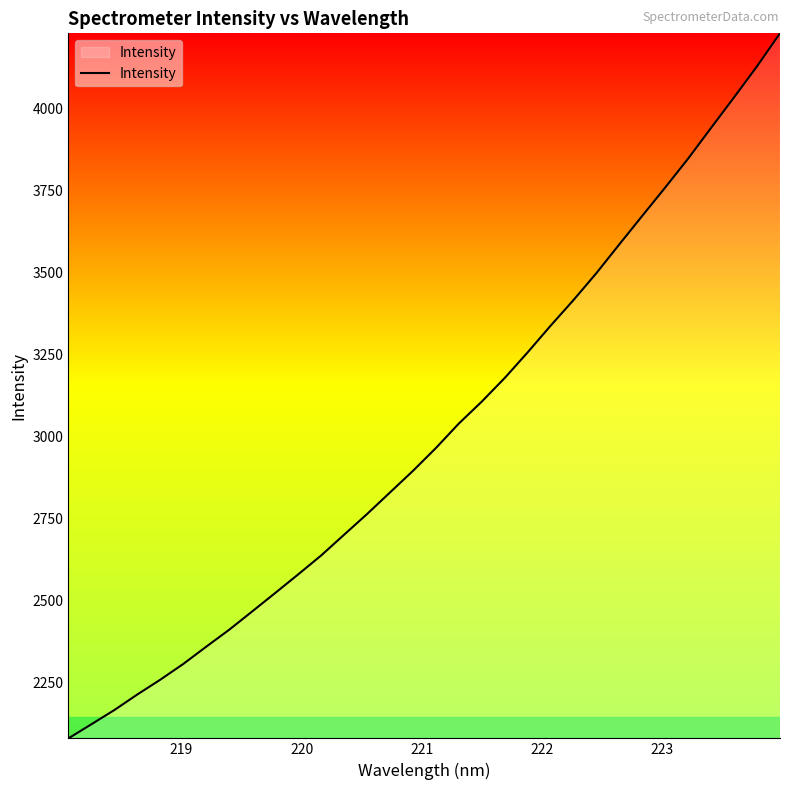

What is the minimum value shown in the chart?

2079.2